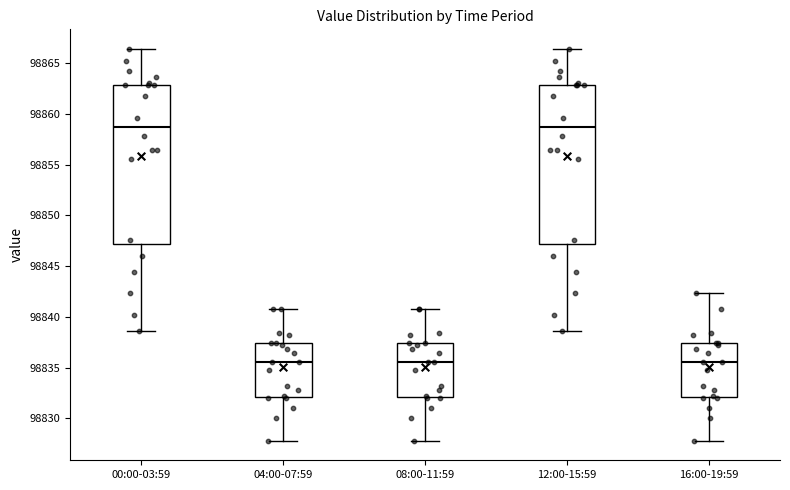

Where does the upper whisker of the box for 00:00-03:59 end on the y-axis? The values are not printed on the chart, so give them approximately, as read against the axis.

98866.5